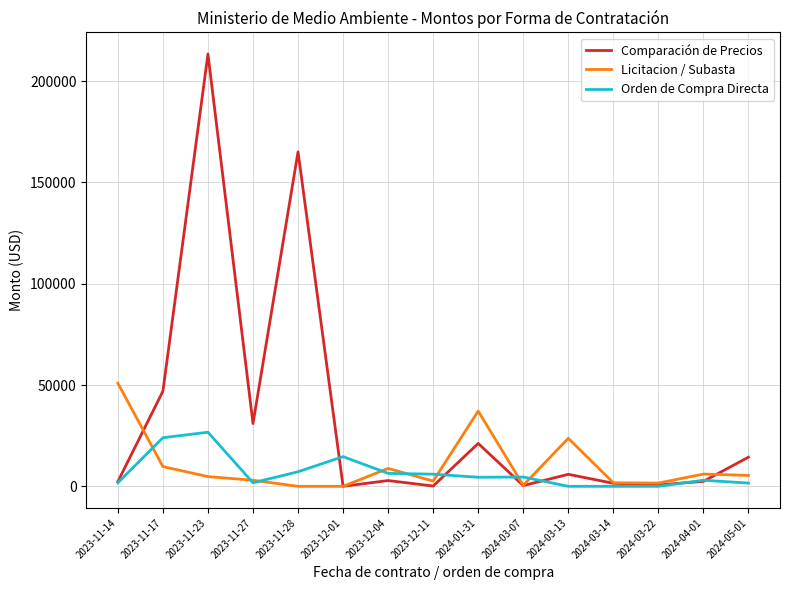

Does the chart display data point markers on the line(s)?

No